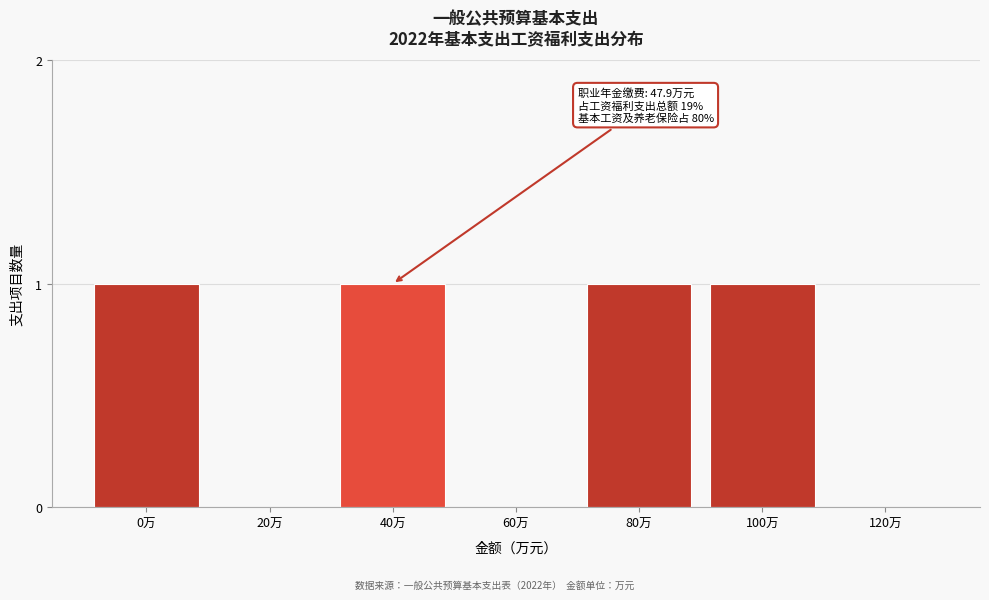

Reading right to left, list all the values displayed in this chart.

120万=0	100万=1	80万=1	60万=0	40万=1	20万=0	0万=1